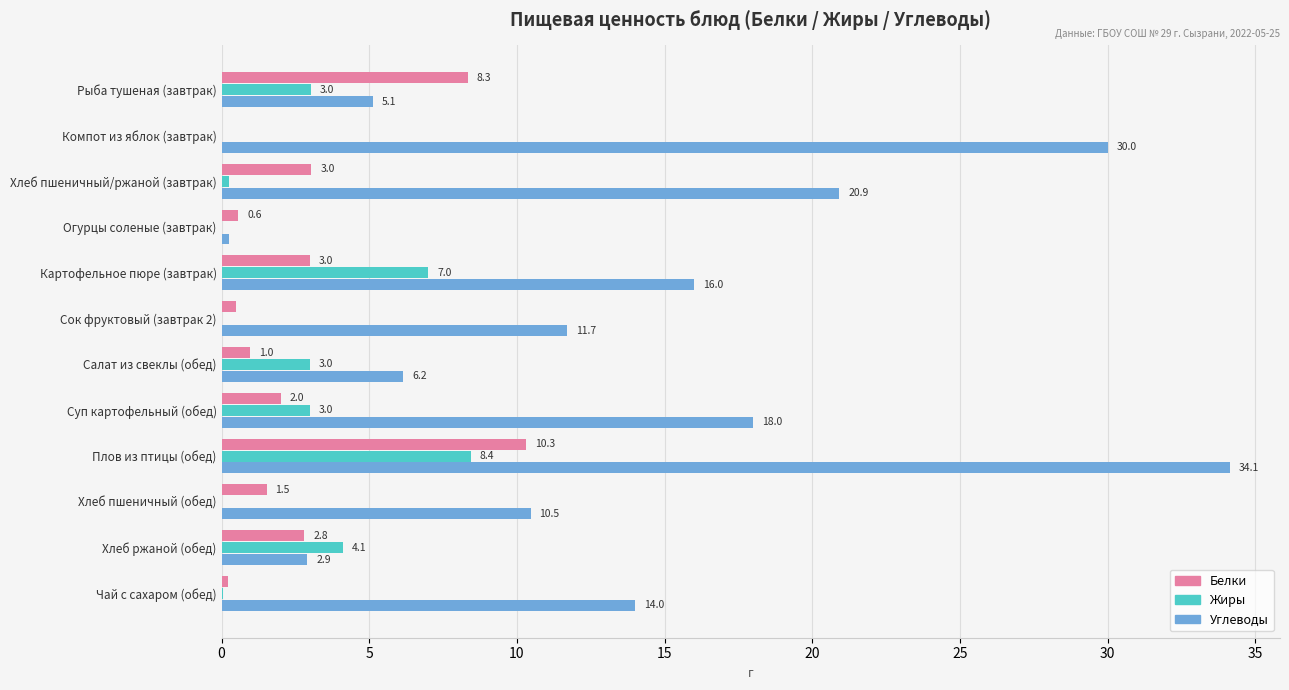

What are all the series names shown in the legend?

Белки, Жиры, Углеводы